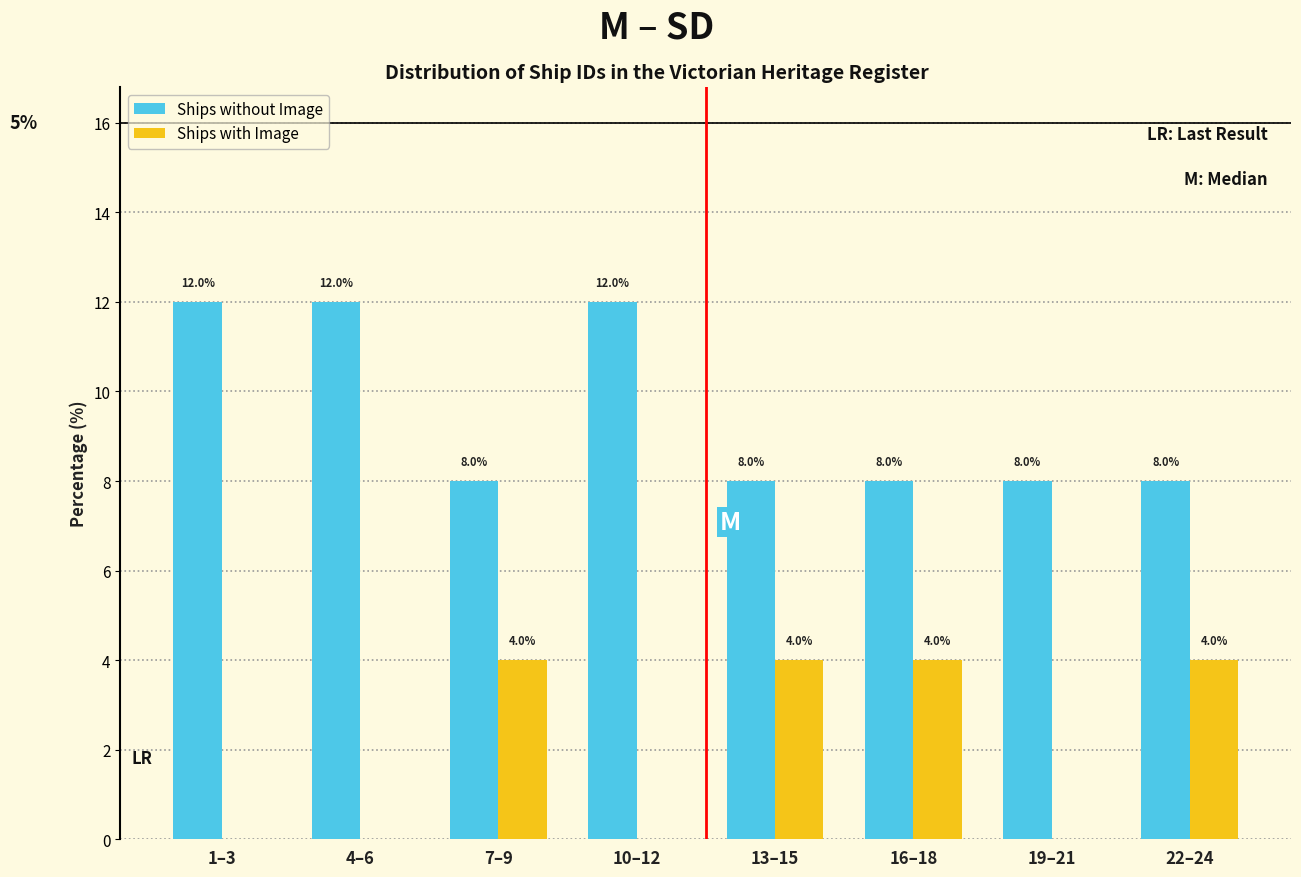

Reading right to left, list all the values displayed in this chart.

Ships without Image: 22–24=8	19–21=8	16–18=8	13–15=8	10–12=12	7–9=8	4–6=12	1–3=12
Ships with Image: 22–24=4	19–21=0	16–18=4	13–15=4	10–12=0	7–9=4	4–6=0	1–3=0